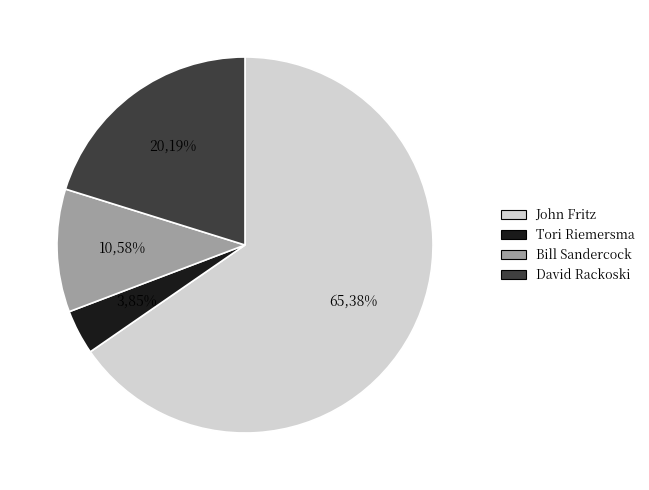

Is David Rackoski (Superstition) the majority of the pie?

No